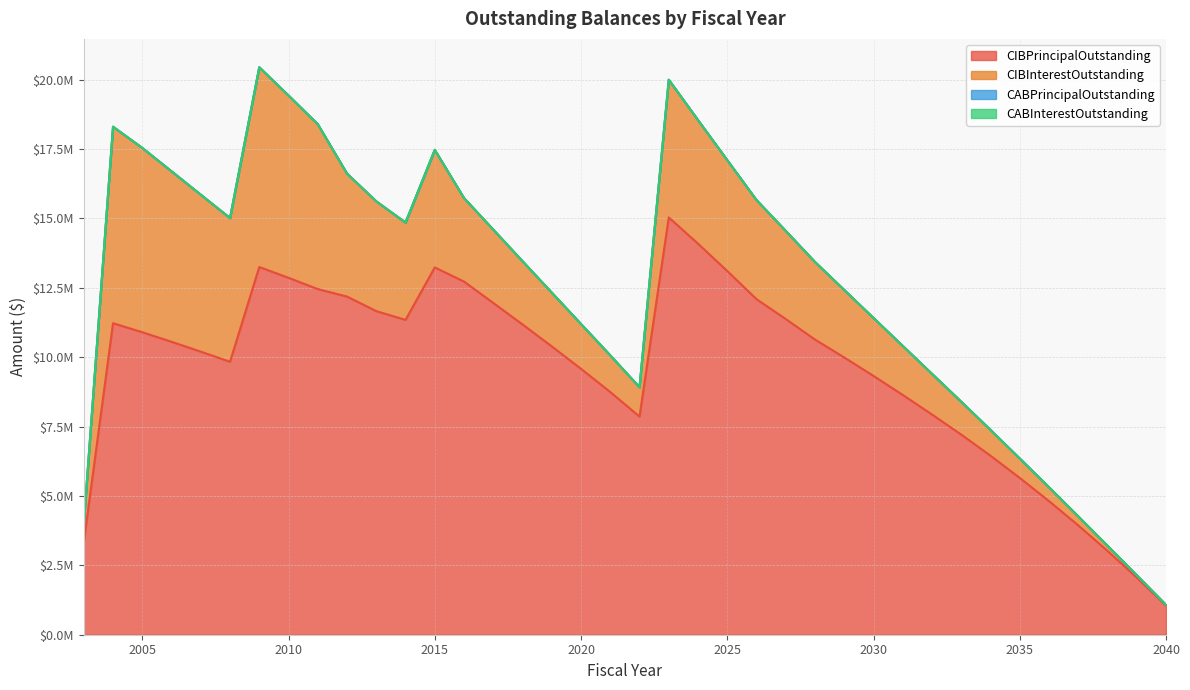

True or false: CABInterestOutstanding and CIBInterestOutstanding intersect in this chart.

False